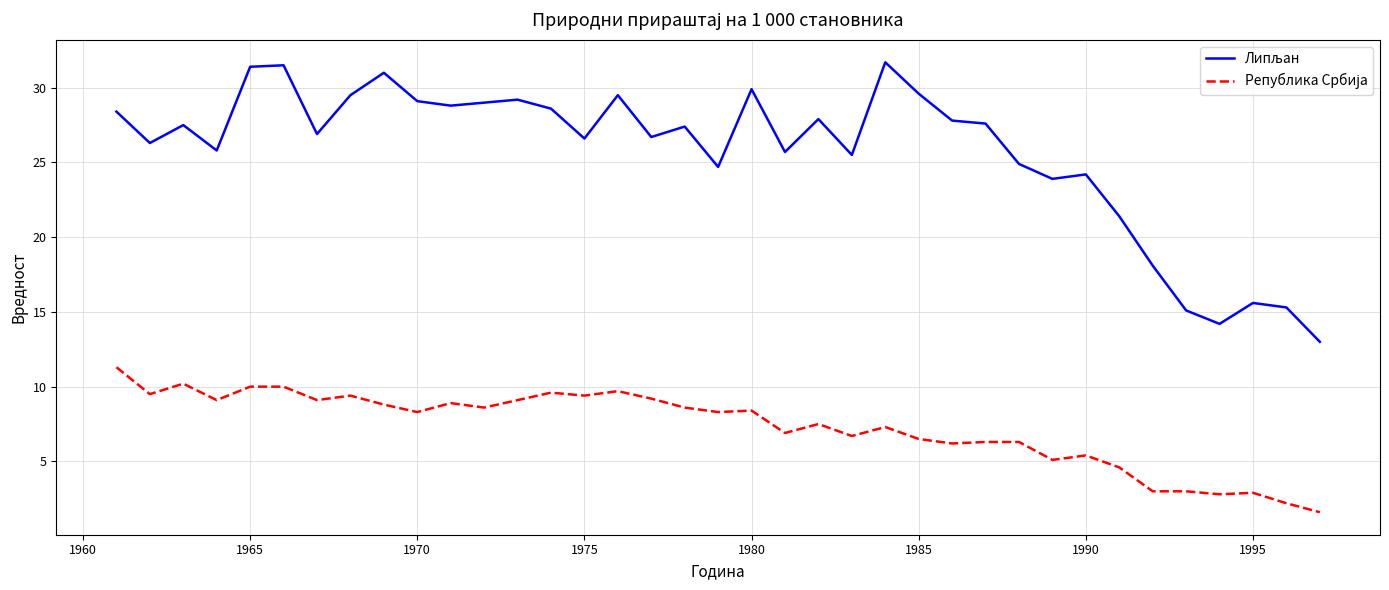

What is the minimum value shown in the chart?

1.6